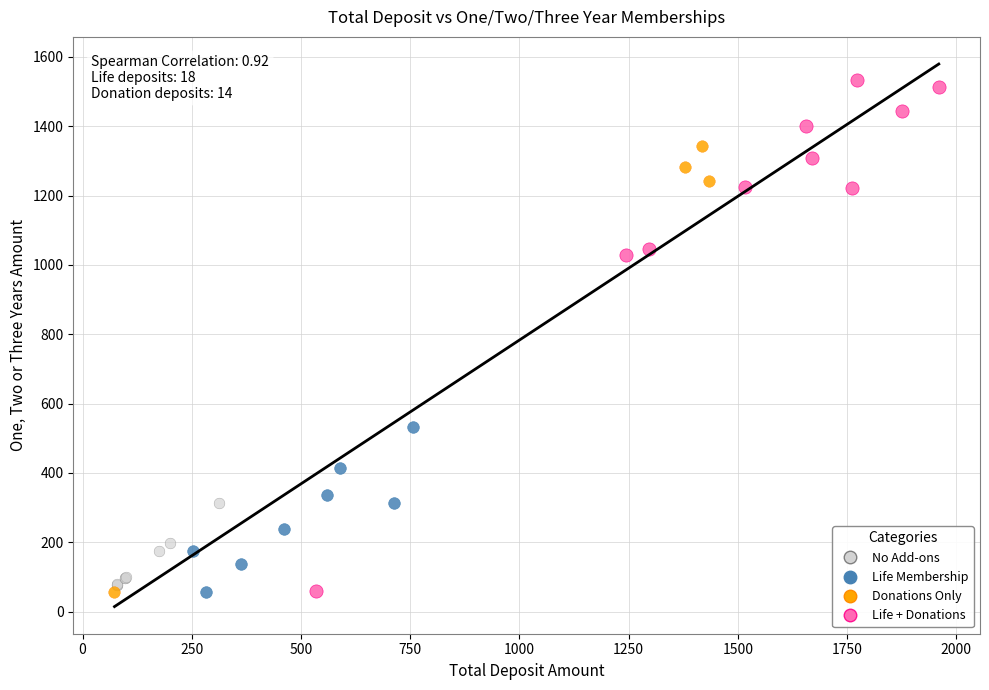

Which series contains the highest Y value?

Life + Donations